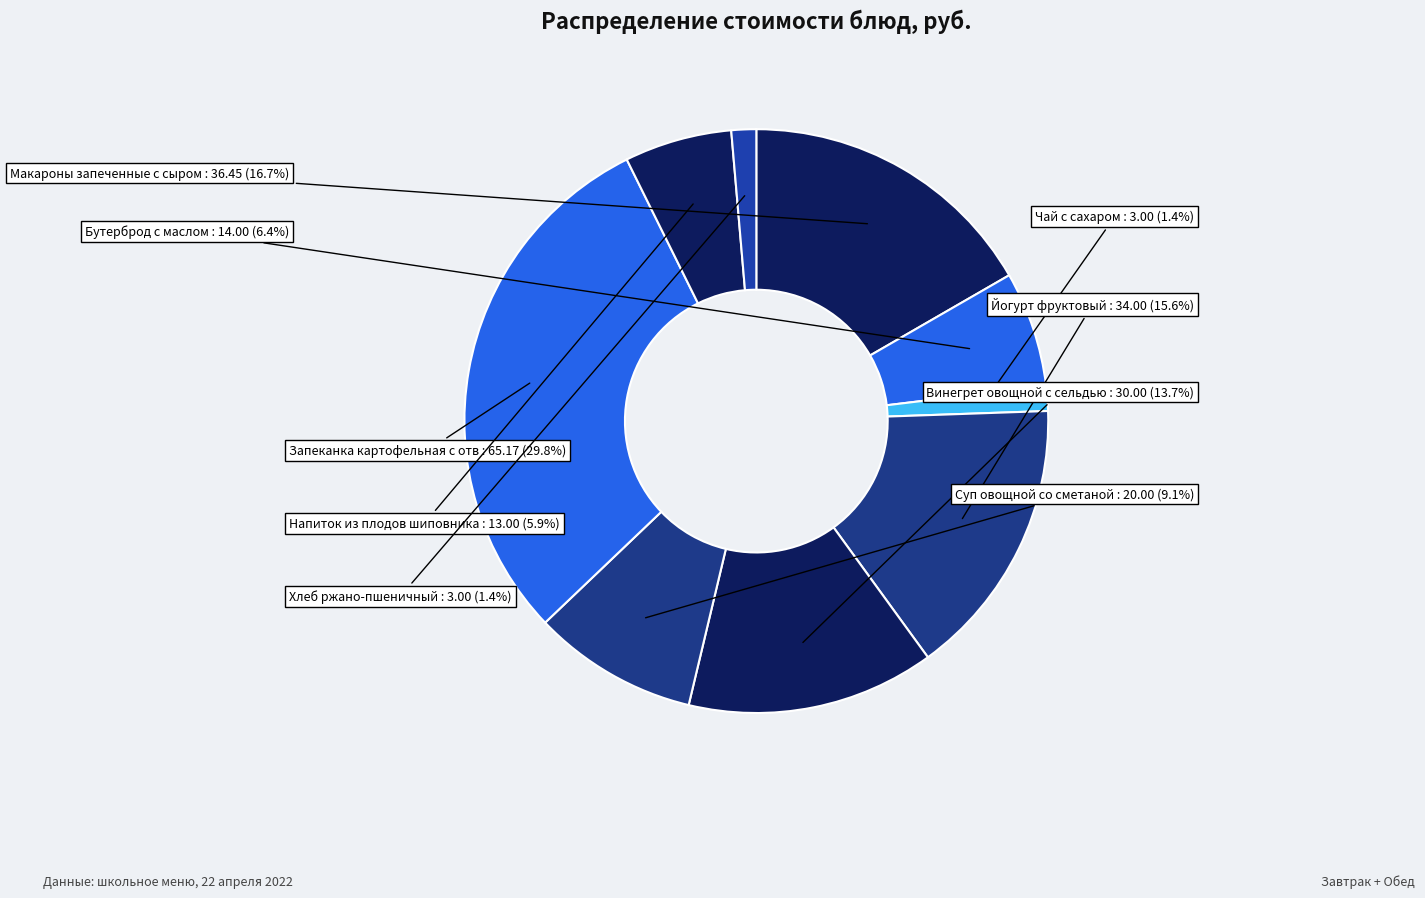

How many slices are in this pie chart?

9